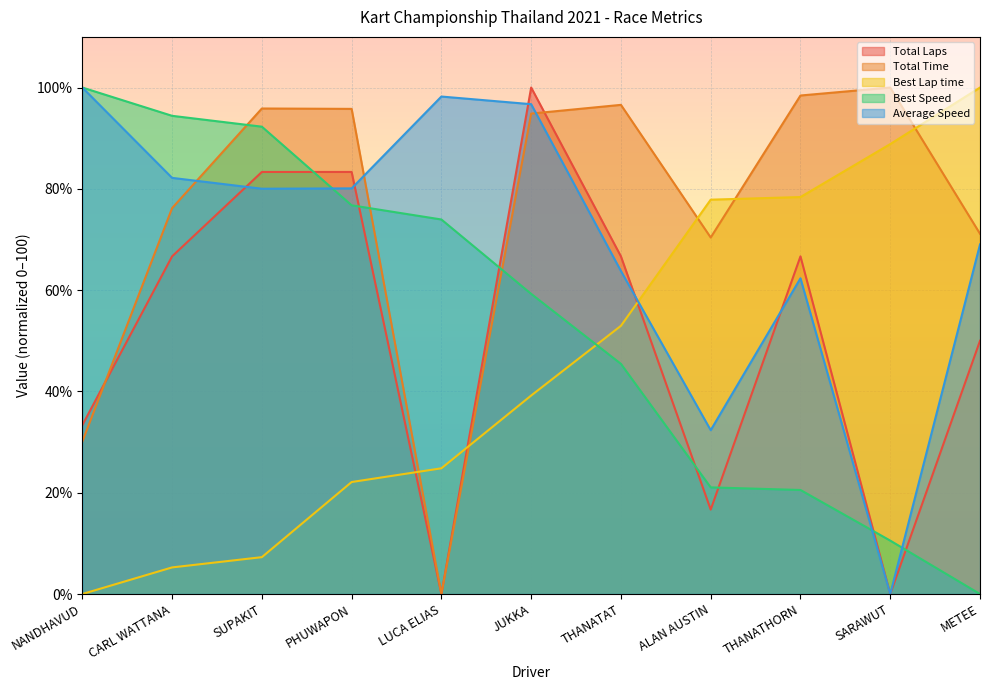

How many times do Best Lap time and Total Laps cross each other?

3